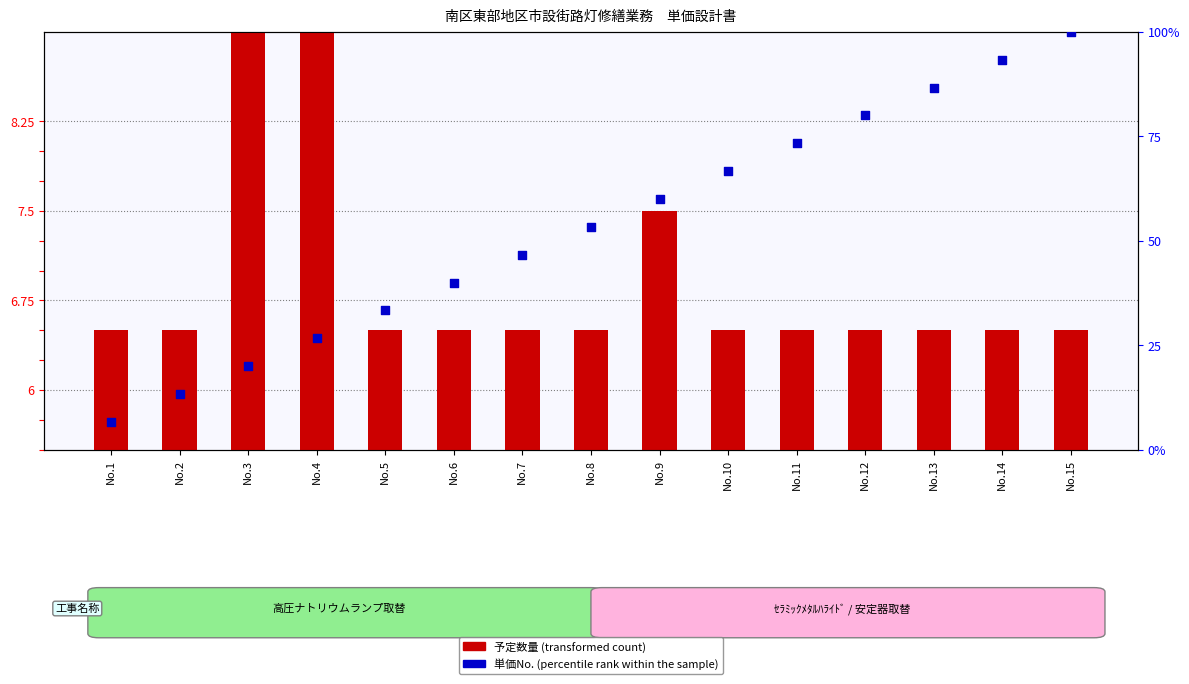

What are all the series names shown in the legend?

予定数量 (transformed), 単価No. (percentile rank)